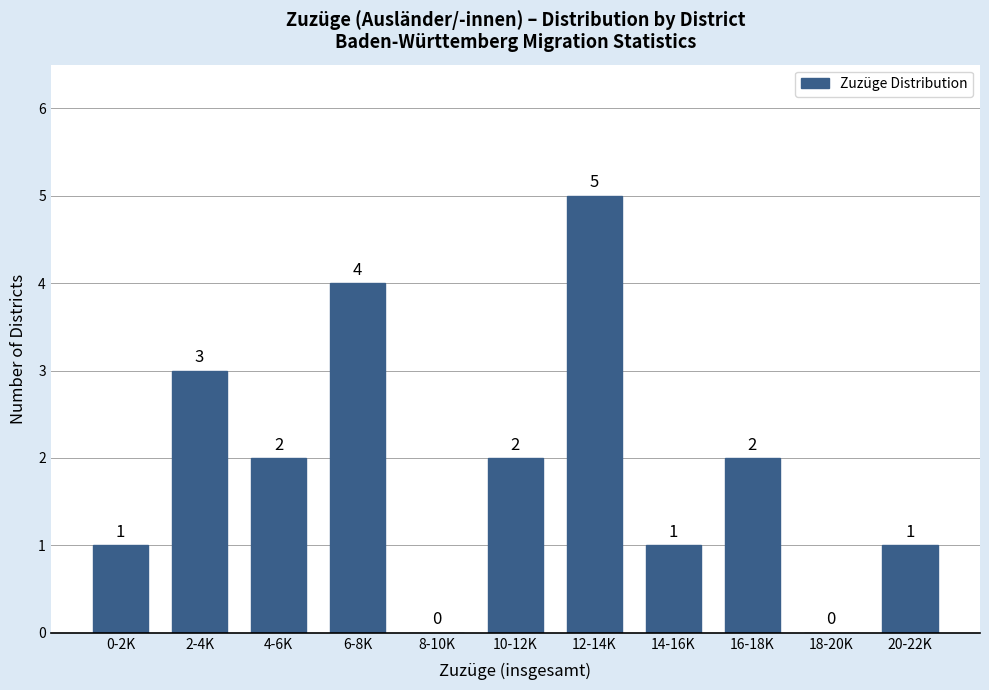

Reading left to right, what are all the values shown in this chart?

0-2K=1	2-4K=3	4-6K=2	6-8K=4	8-10K=0	10-12K=2	12-14K=5	14-16K=1	16-18K=2	18-20K=0	20-22K=1